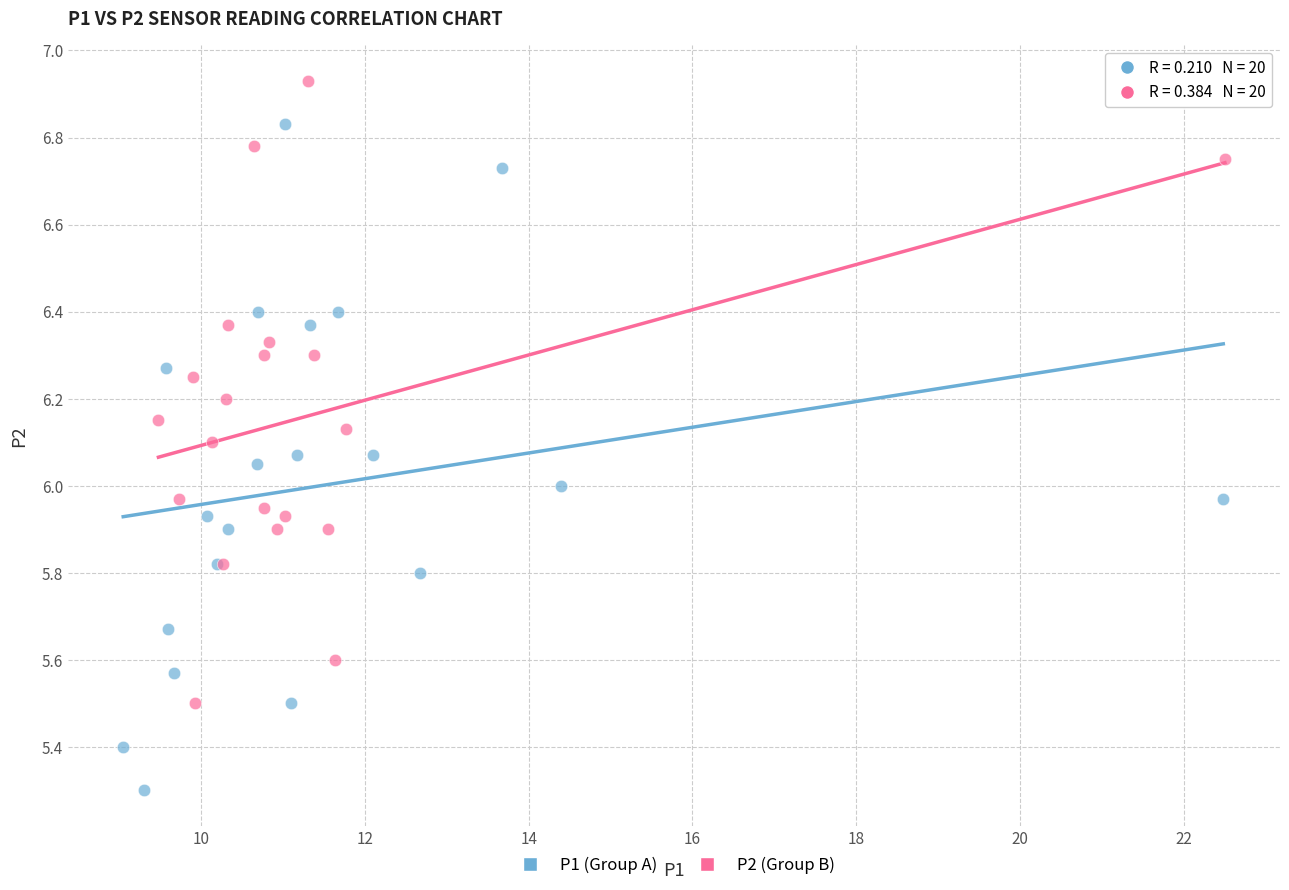

Which series has the widest spread of Y values?

P1 (Group A)